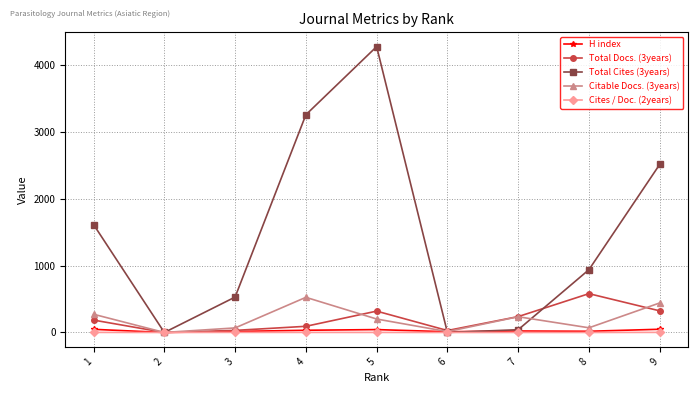

What is the sum of all Citable Docs. (3years) values?

1825.0